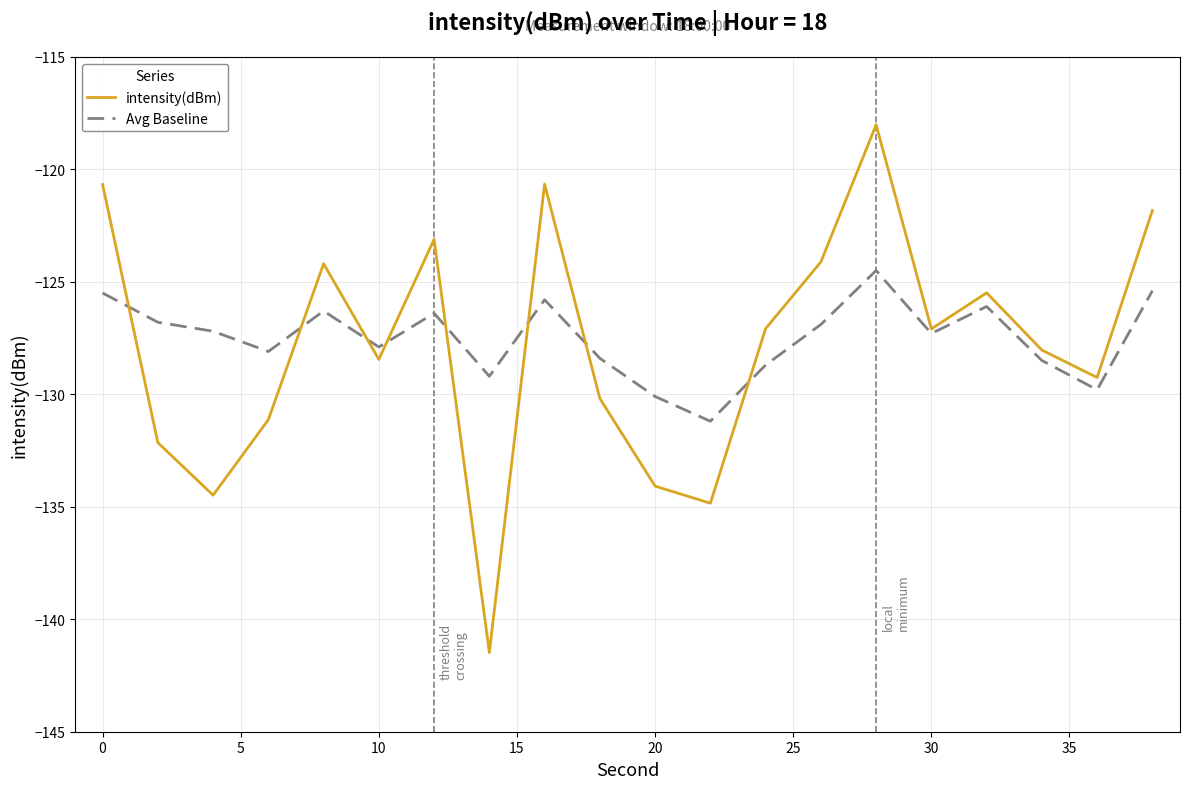

Does the chart have visible grid lines?

Yes